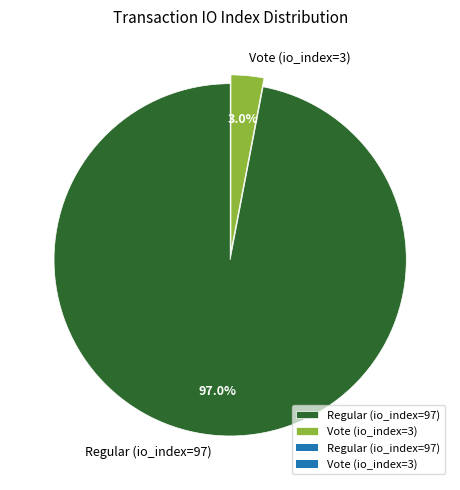

What percentage is the Vote (io_index=3) slice, to the nearest percent?

3%